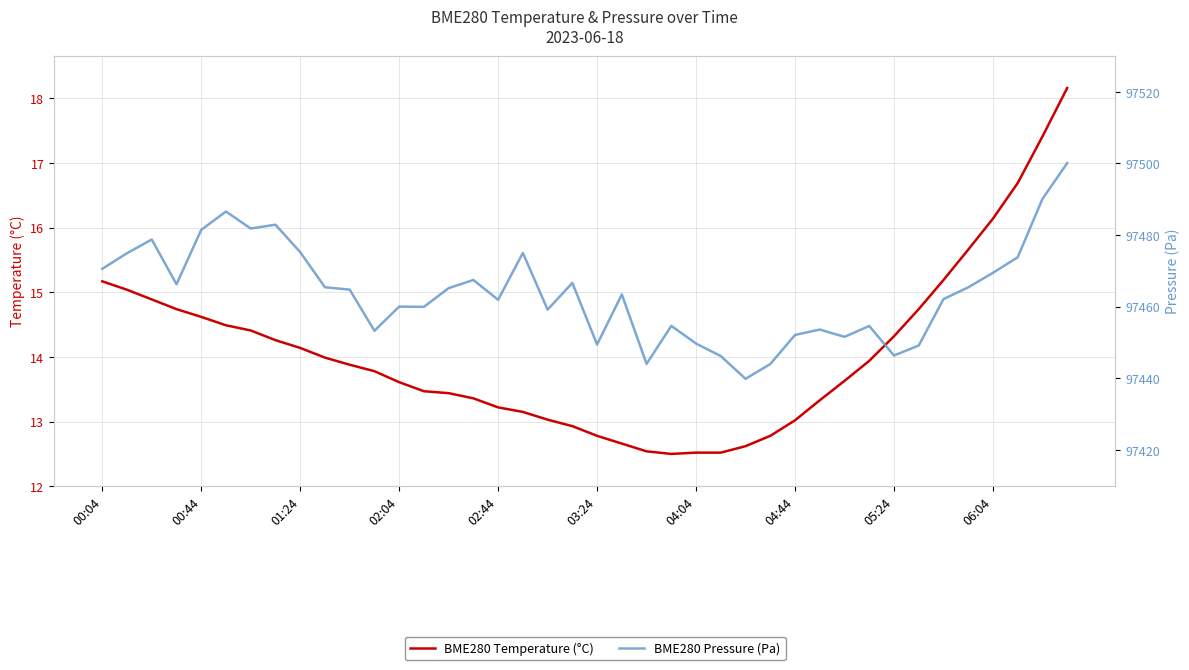

True or false: BME280 Temperature (°C) and BME280 Pressure (Pa) cross at least once.

False